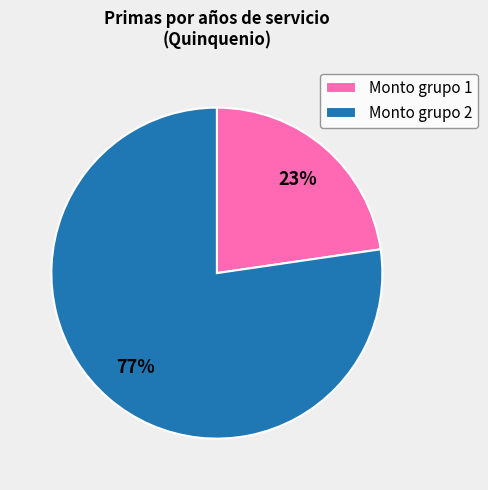

Is it true that Monto grupo 2 is 84% of the pie?

False